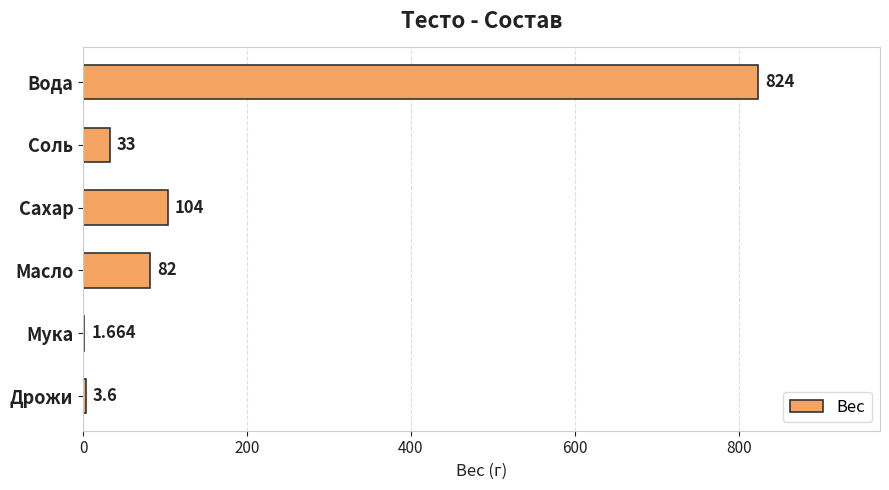

At which label is the value closest to 412?

Сахар